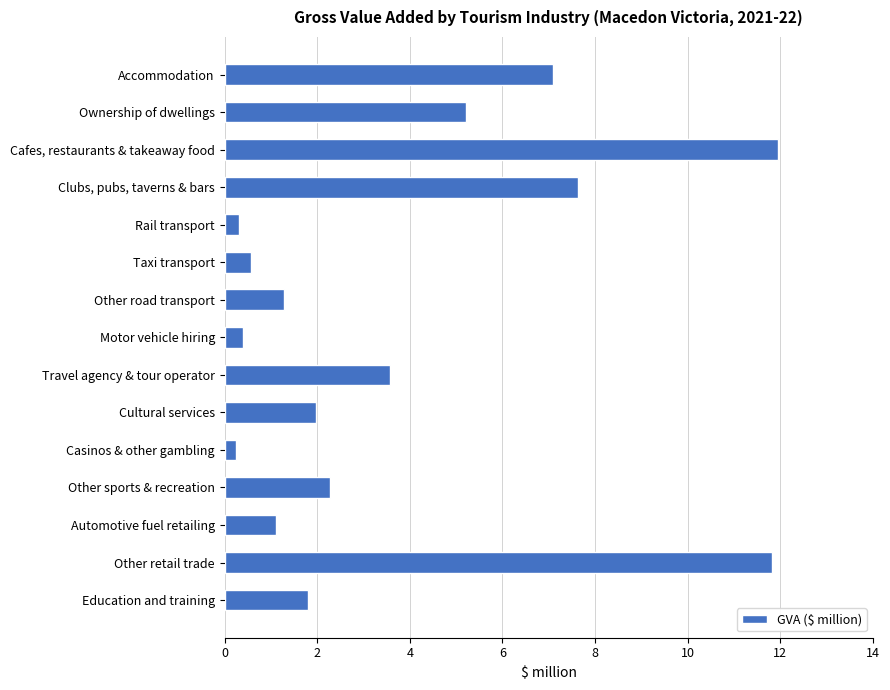

What is the greatest value displayed?

11.9